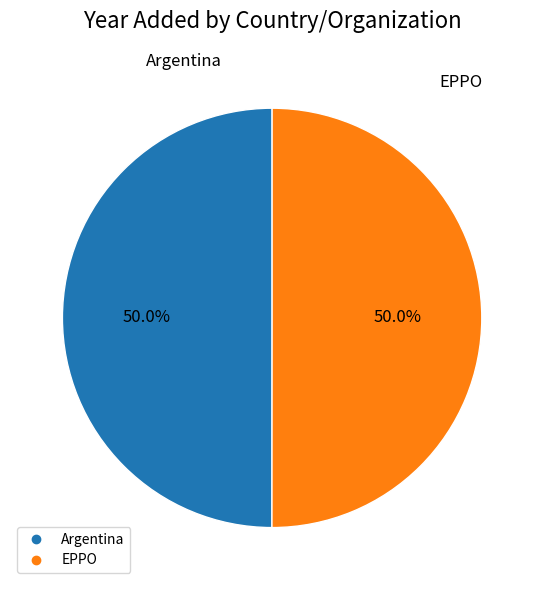

To the nearest percent, what percentage of the pie is EPPO?

50%